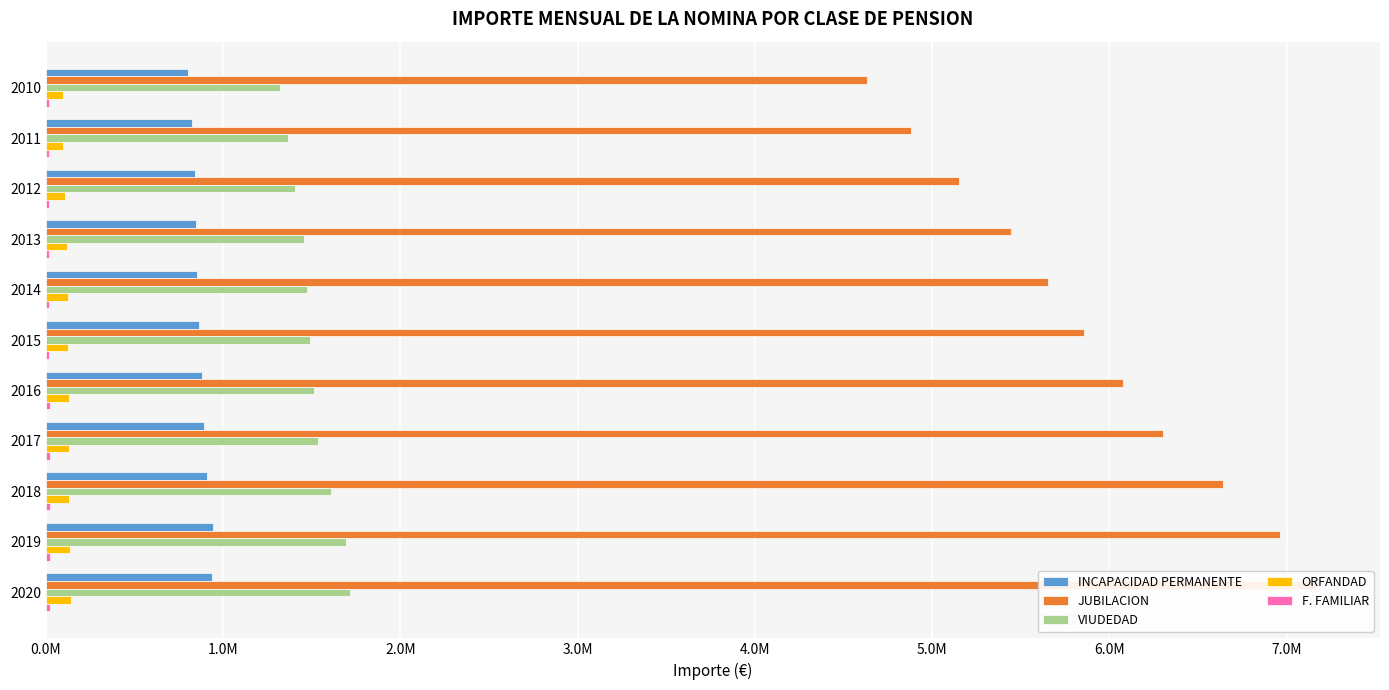

Which series has the widest spread of values?

JUBILACION